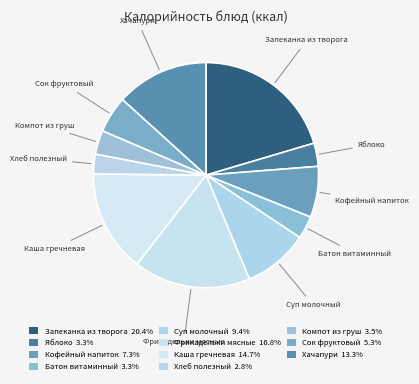

Count the number of slices in the pie.

11